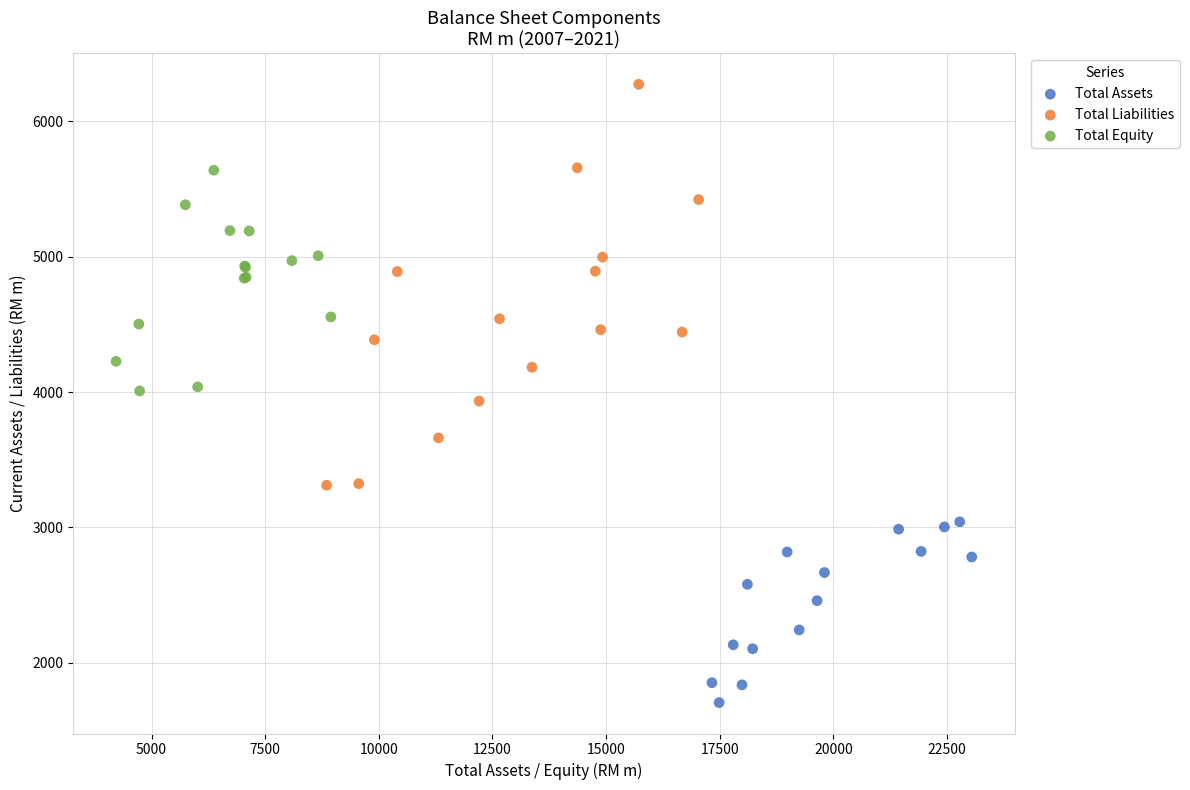

Which series contains the highest Y value?

Total Liabilities